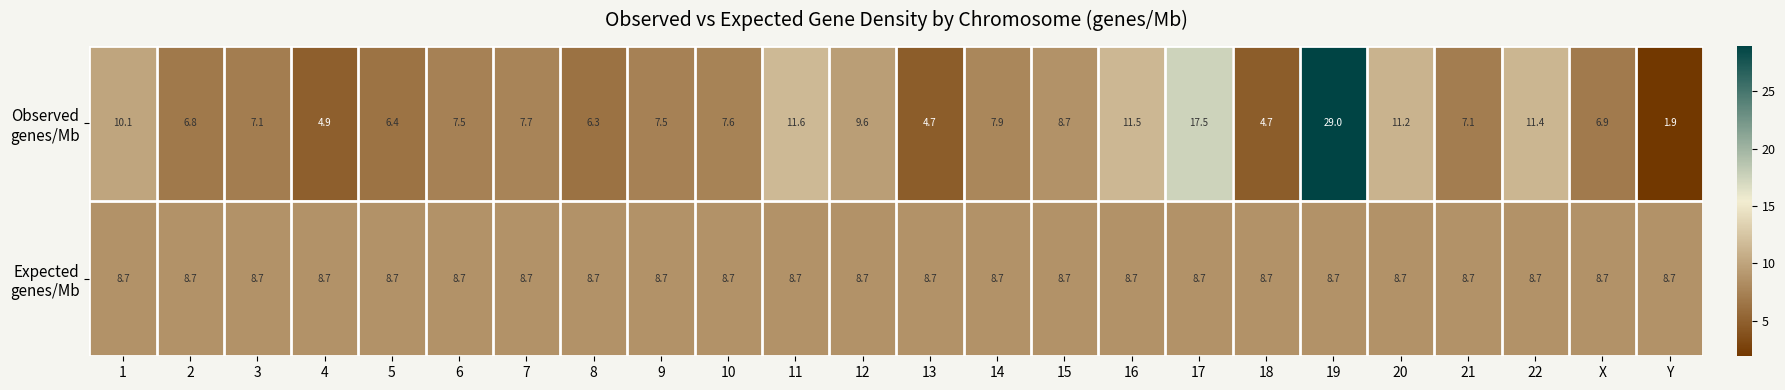

Which label corresponds to the smallest value in the chart?

Y